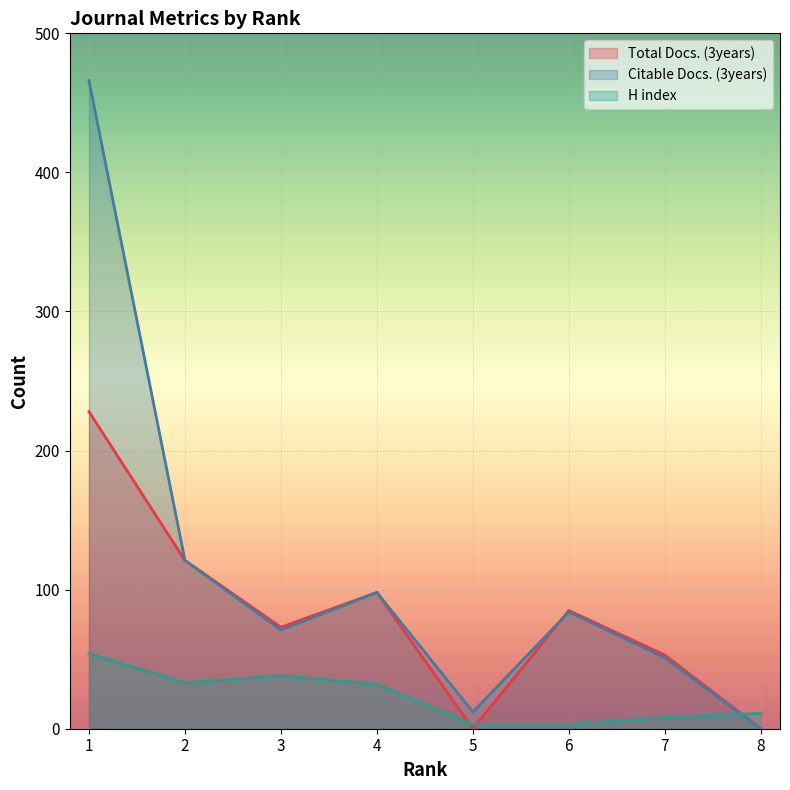

How many lines are shown in the chart?

3